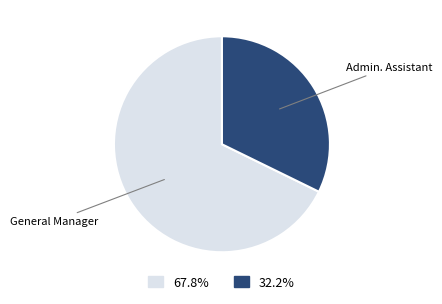

Does any single category account for the majority?

Yes